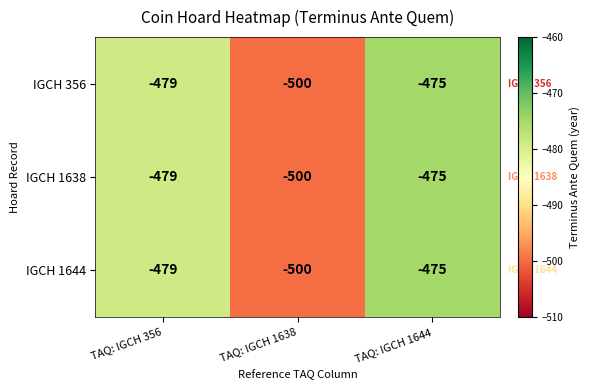

What is the greatest value displayed?

-475